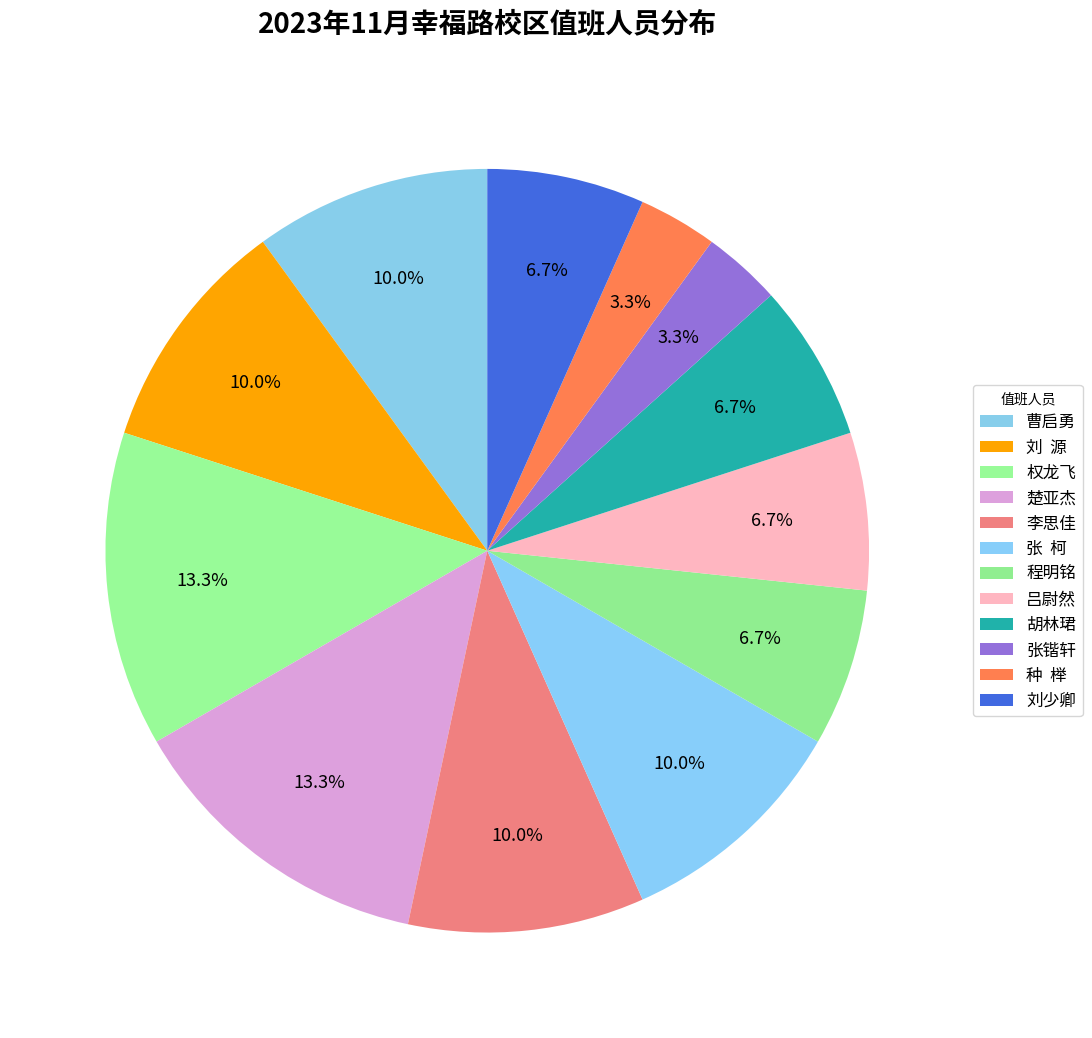

Is there any slice that represents more than half of the pie?

No